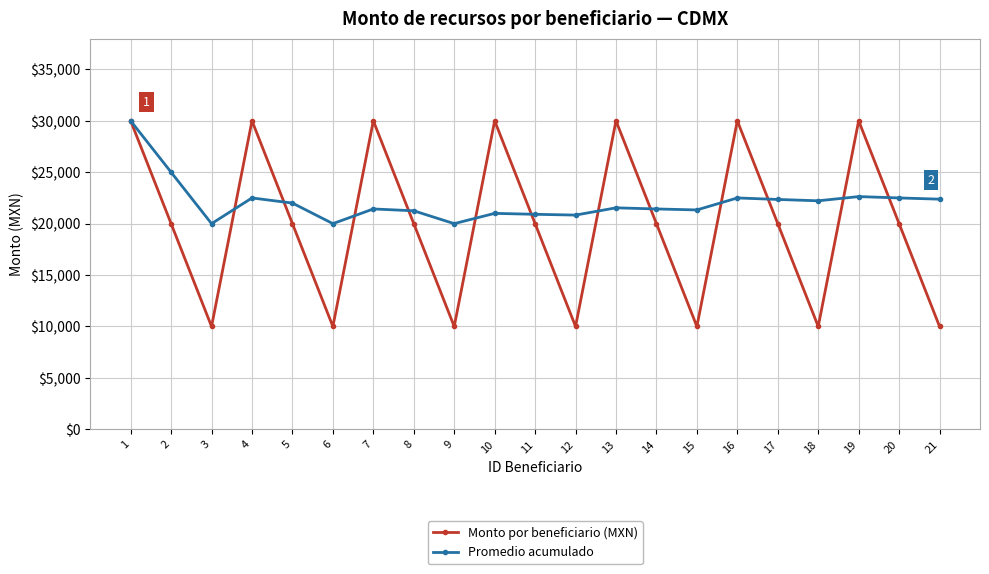

What are all the series names shown in the legend?

Monto por beneficiario (MXN), Promedio acumulado